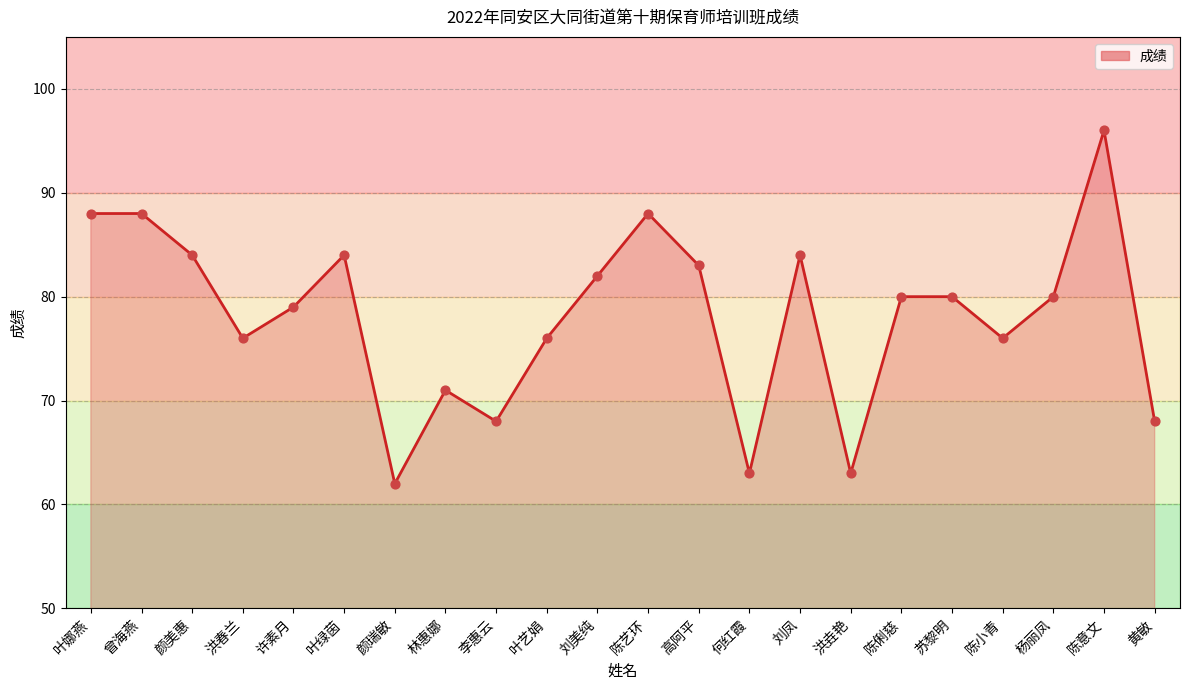

What is the ratio of the value at 洪垚艳 to the value at 叶娜燕?

0.7